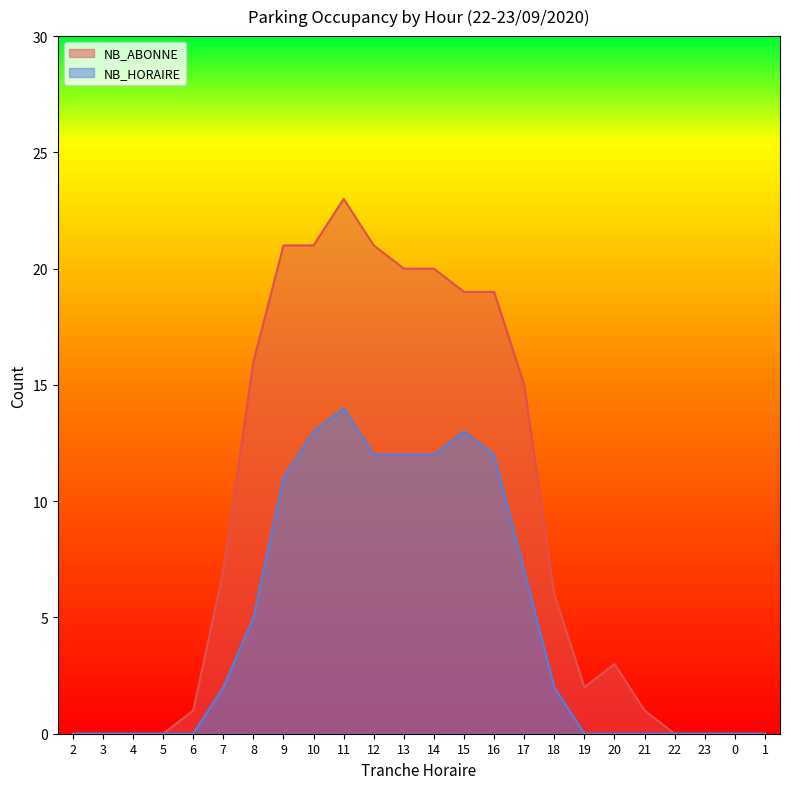

Is it true that NB_HORAIRE equals 2 at 7?

True